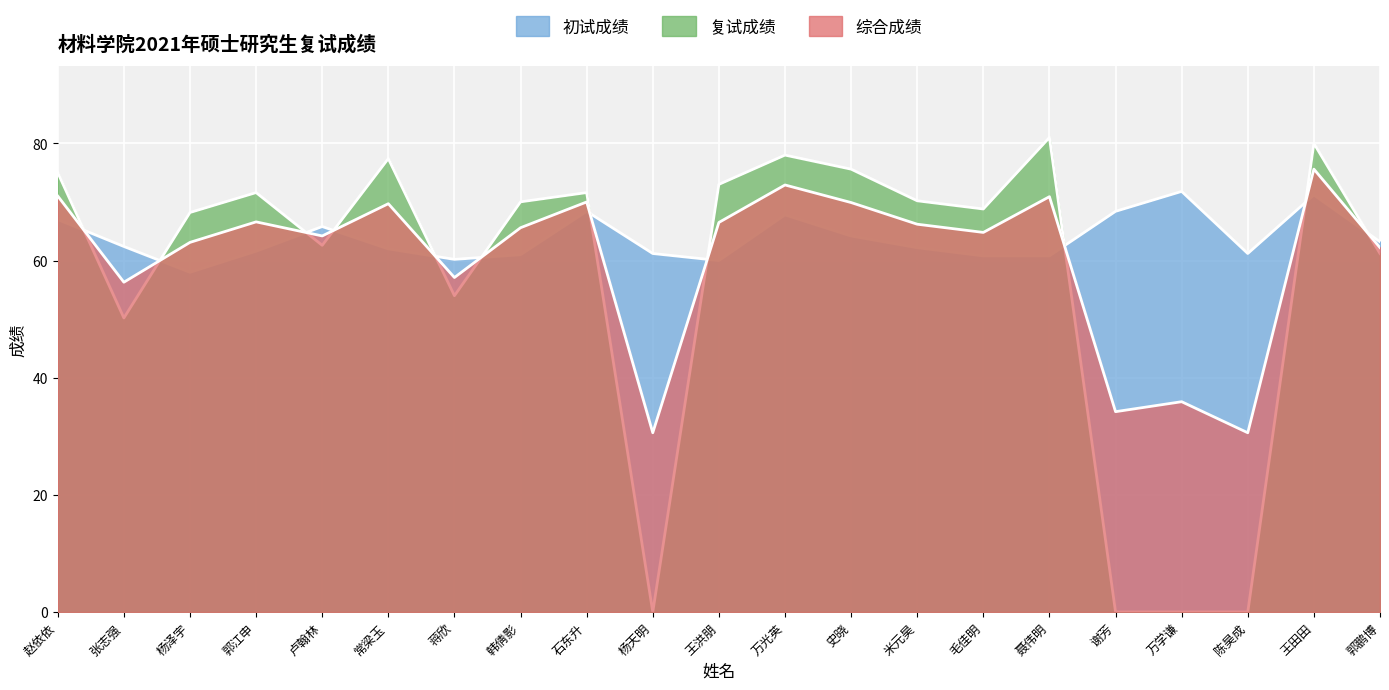

How many data points does each series have?

21